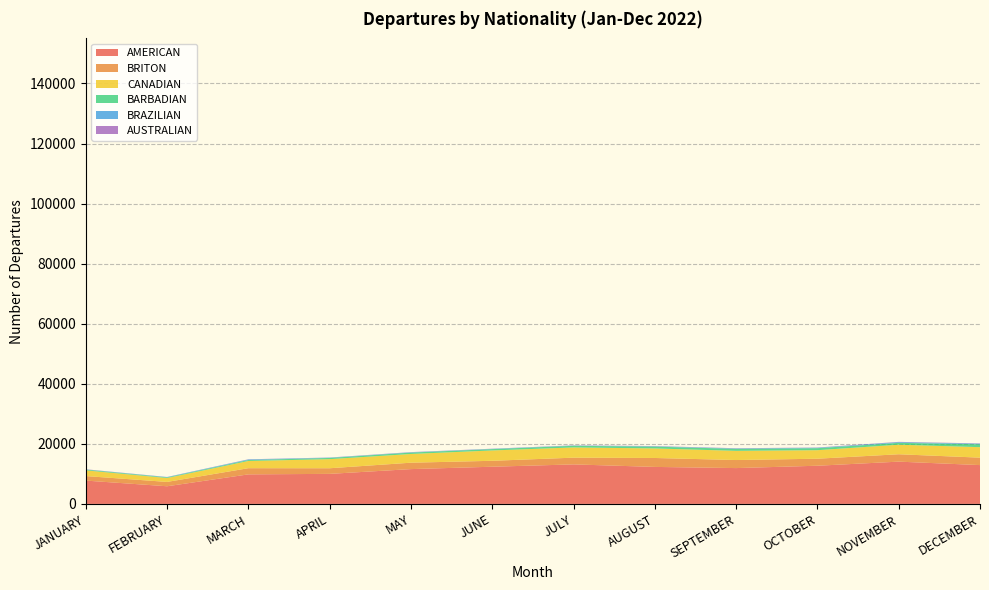

Reading right to left, what are all the values shown in this chart?

AMERICAN: DECEMBER=12924	NOVEMBER=14073	OCTOBER=12710	SEPTEMBER=11927	AUGUST=12314	JULY=13155	JUNE=12380	MAY=11588	APRIL=9999	MARCH=9832	FEBRUARY=5873	JANUARY=7761
BRITON: DECEMBER=2477	NOVEMBER=2459	OCTOBER=2338	SEPTEMBER=2681	AUGUST=2977	JULY=2243	JUNE=1973	MAY=2133	APRIL=1873	MARCH=2059	FEBRUARY=1446	JANUARY=1510
CANADIAN: DECEMBER=3489	NOVEMBER=3180	OCTOBER=2838	SEPTEMBER=3055	AUGUST=3175	JULY=3404	JUNE=3441	MAY=2903	APRIL=3029	MARCH=2399	FEBRUARY=1297	JANUARY=1895
BARBADIAN: DECEMBER=968	NOVEMBER=622	OCTOBER=668	SEPTEMBER=669	AUGUST=605	JULY=547	JUNE=448	MAY=465	APRIL=399	MARCH=314	FEBRUARY=211	JANUARY=251
BRAZILIAN: DECEMBER=199	NOVEMBER=243	OCTOBER=155	SEPTEMBER=138	AUGUST=128	JULY=100	JUNE=97	MAY=105	APRIL=109	MARCH=205	FEBRUARY=116	JANUARY=62
AUSTRALIAN: DECEMBER=88	NOVEMBER=80	OCTOBER=61	SEPTEMBER=68	AUGUST=57	JULY=51	JUNE=46	MAY=51	APRIL=35	MARCH=47	FEBRUARY=25	JANUARY=54